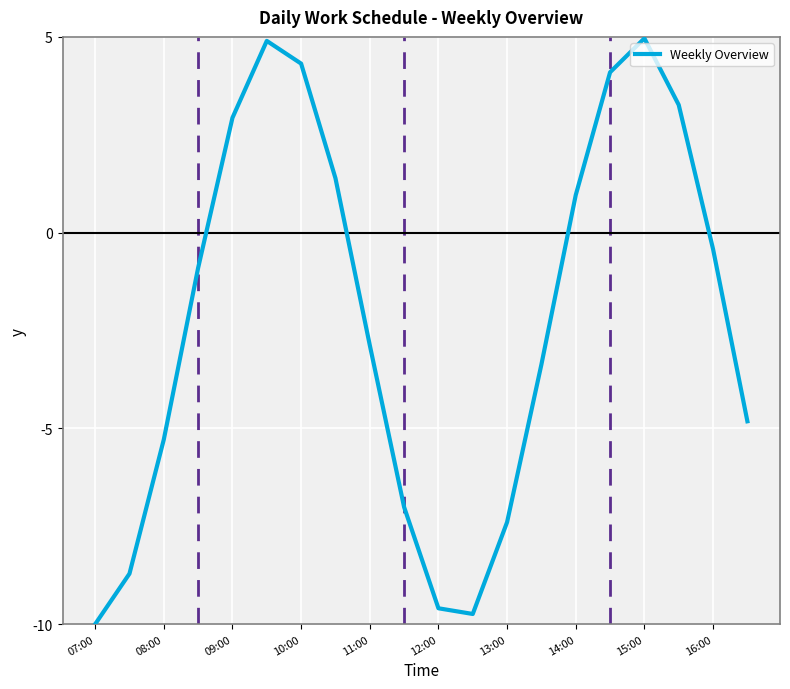

How many interior local valleys (lower than both neighbors) does the data have?

1